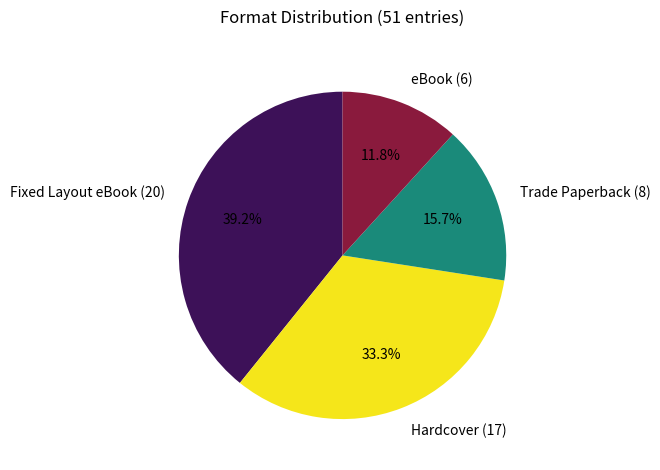

Is it true that eBook is 1% of the pie?

False